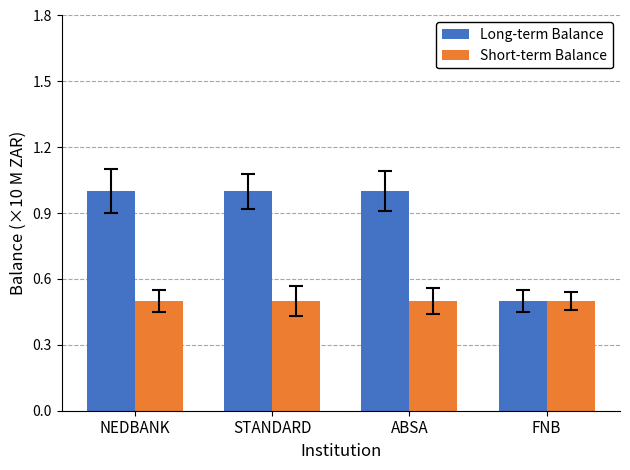

At which label is Long-term Balance closest to 0?

FNB